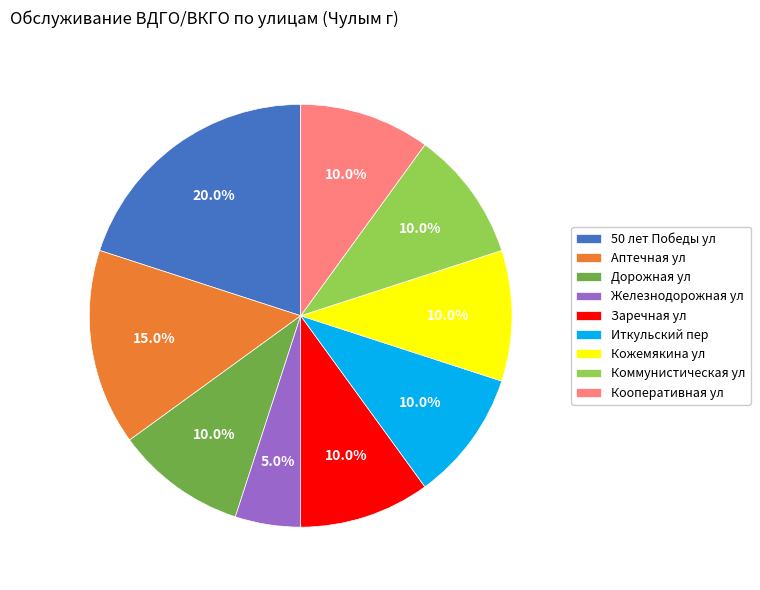

True or false: Железнодорожная ул accounts for 19% of the total.

False